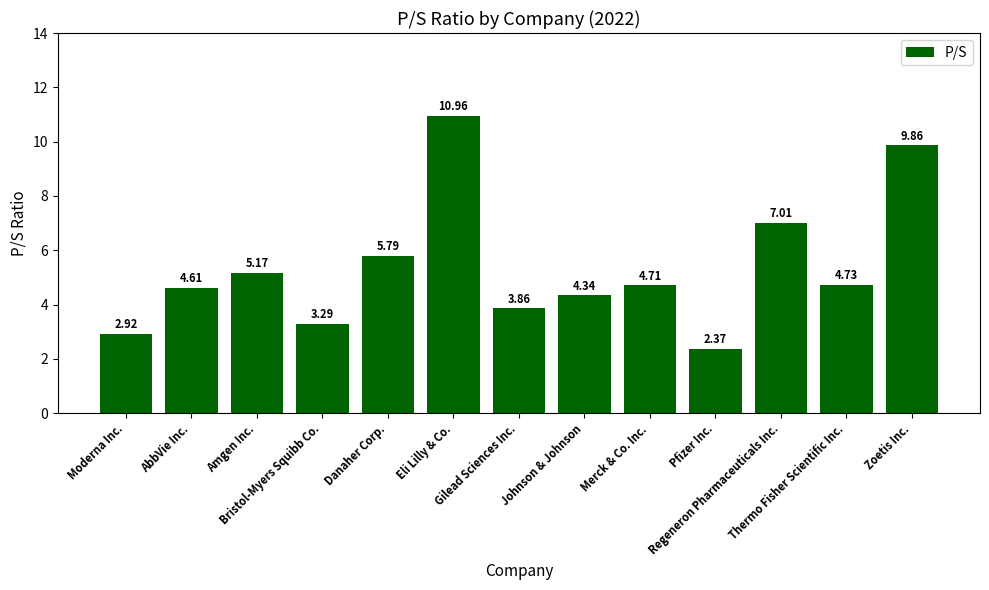

What is the sum of all values?

69.6